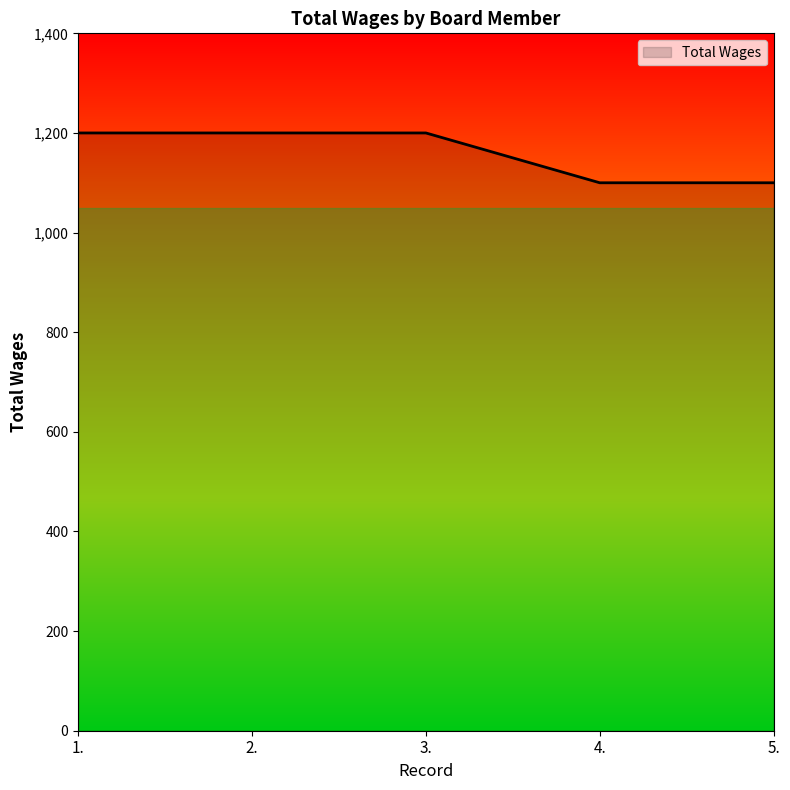

What is the average value?

1160